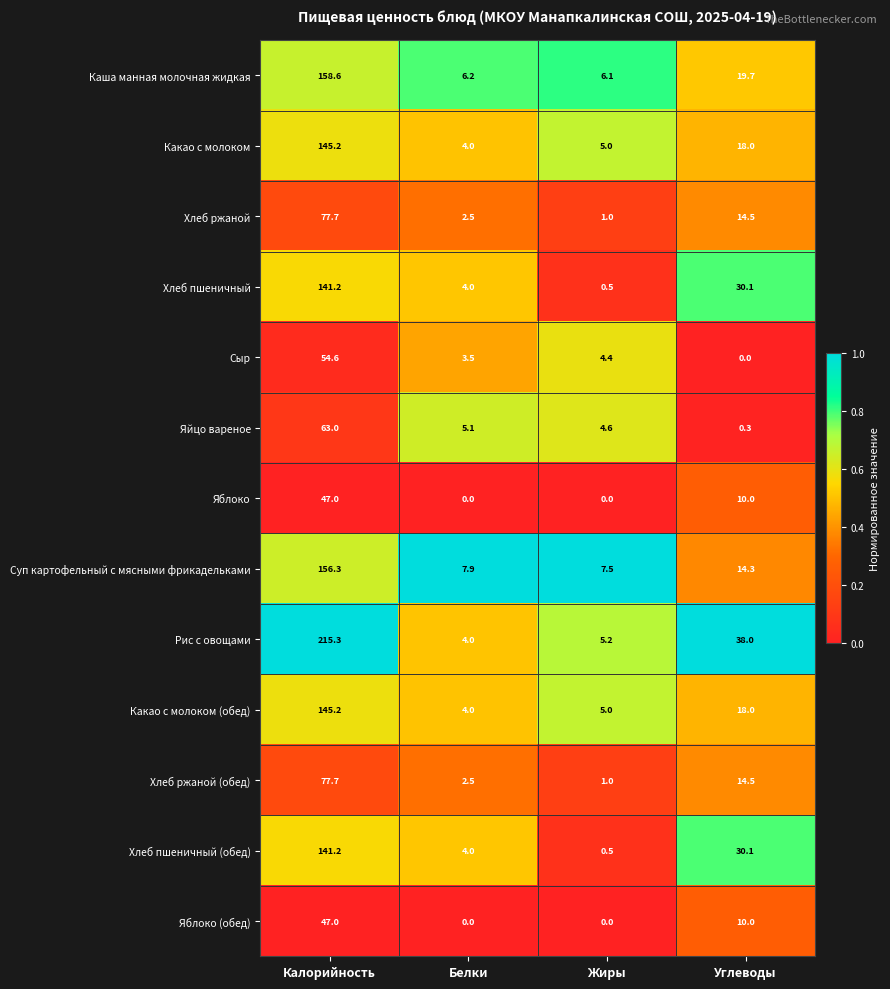

List the labels in order of Рис с овощами value, smallest first.

Белки, Жиры, Углеводы, Калорийность